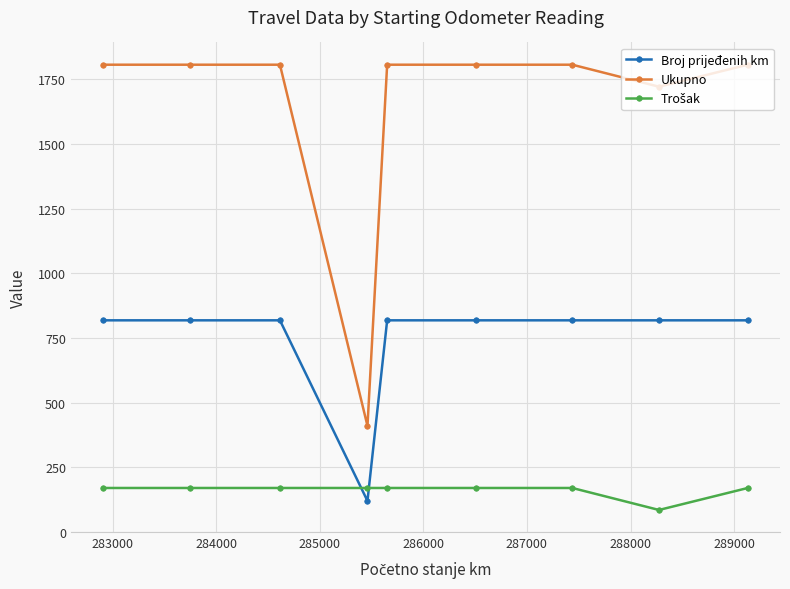

True or false: Ukupno and Broj prijeđenih km intersect in this chart.

False